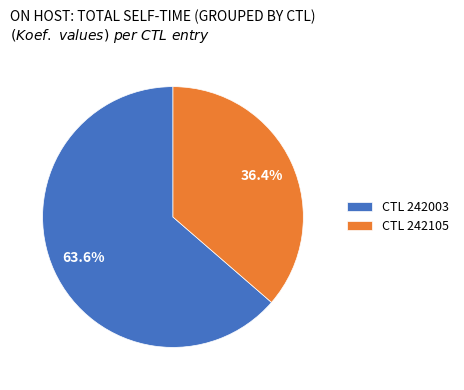

Approximately how many times larger is the value at CTL 242105 compared to CTL 242003?

0.6